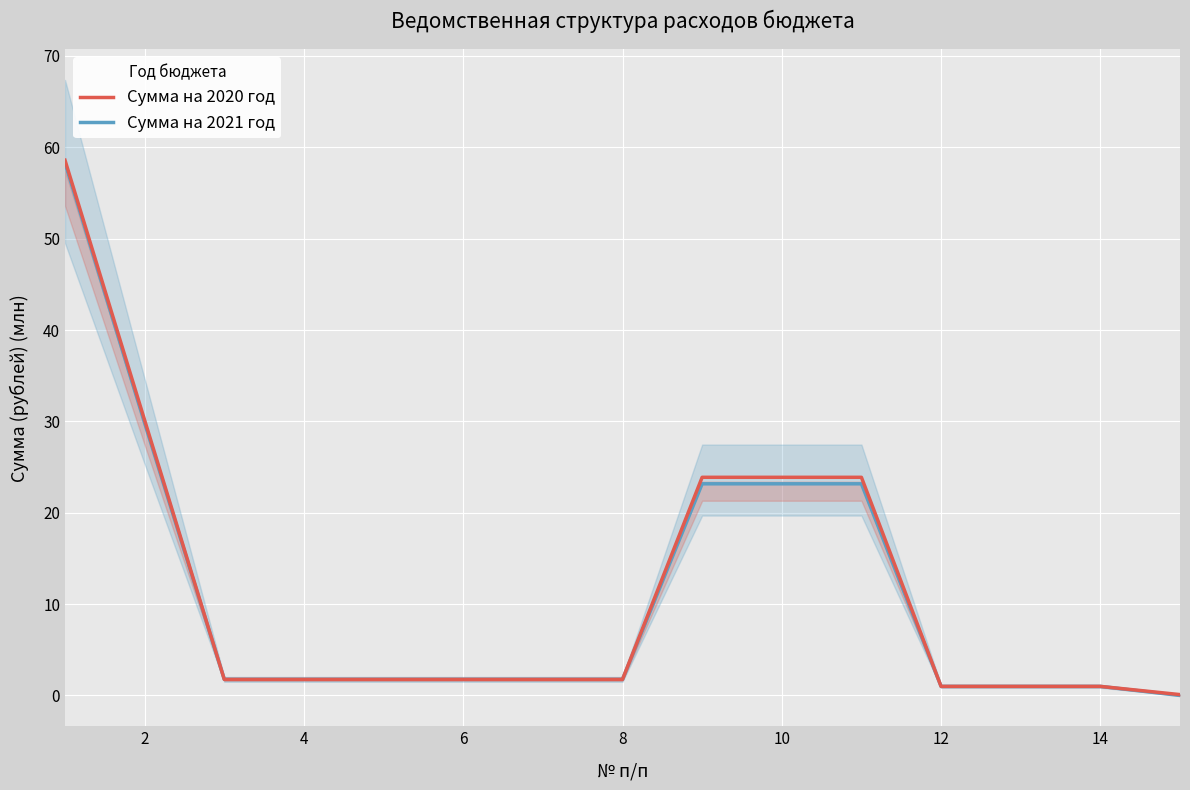

The value of Сумма на 2021 год at 4 is 1.8. True or false?

True